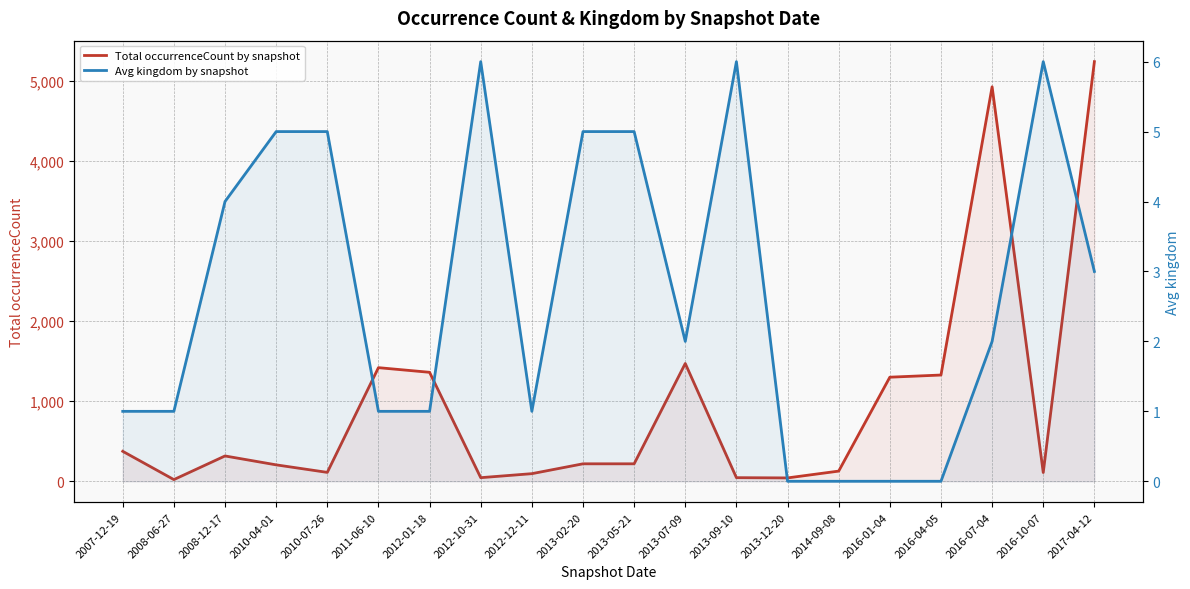

Between 2012-10-31 and 2013-07-09, which series saw the biggest shift?

Total occurrenceCount by snapshot